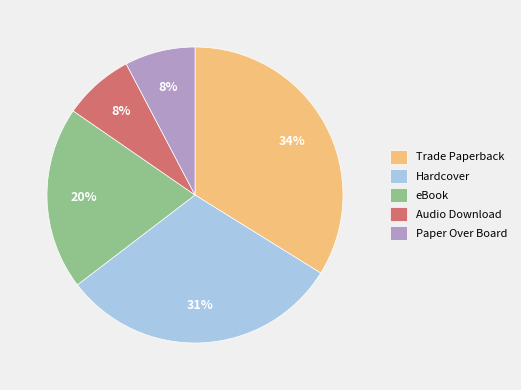

Between Hardcover and eBook, which is larger?

Hardcover